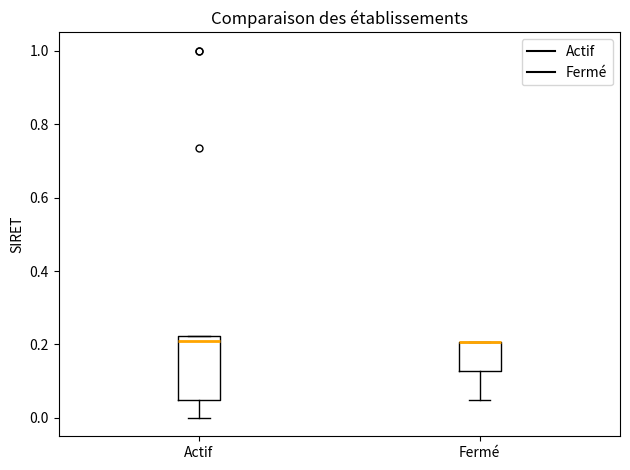

Reading left to right, read every box against the y-axis: the position of its median line, the range the box covers, and the ends of its whiskers. The values are not printed on the chart, so give them approximately, as read against the axis.

Actif: median 0.20, box 0.06 to 0.22, whiskers 0.00 to 0.22
Fermé: median 0.20 (drawn on the box's upper edge), box 0.12 to 0.20, whiskers 0.06 to 0.20